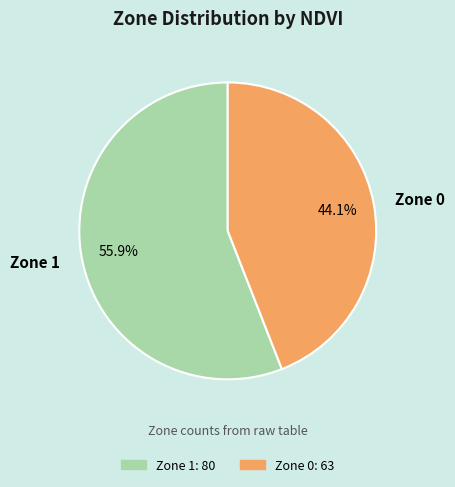

Which slice represents more than half of the pie?

Zone 1